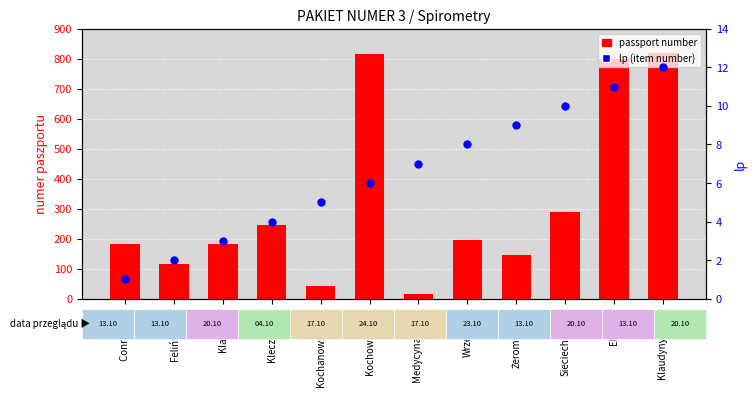

Which series contains the highest Y value?

passport number